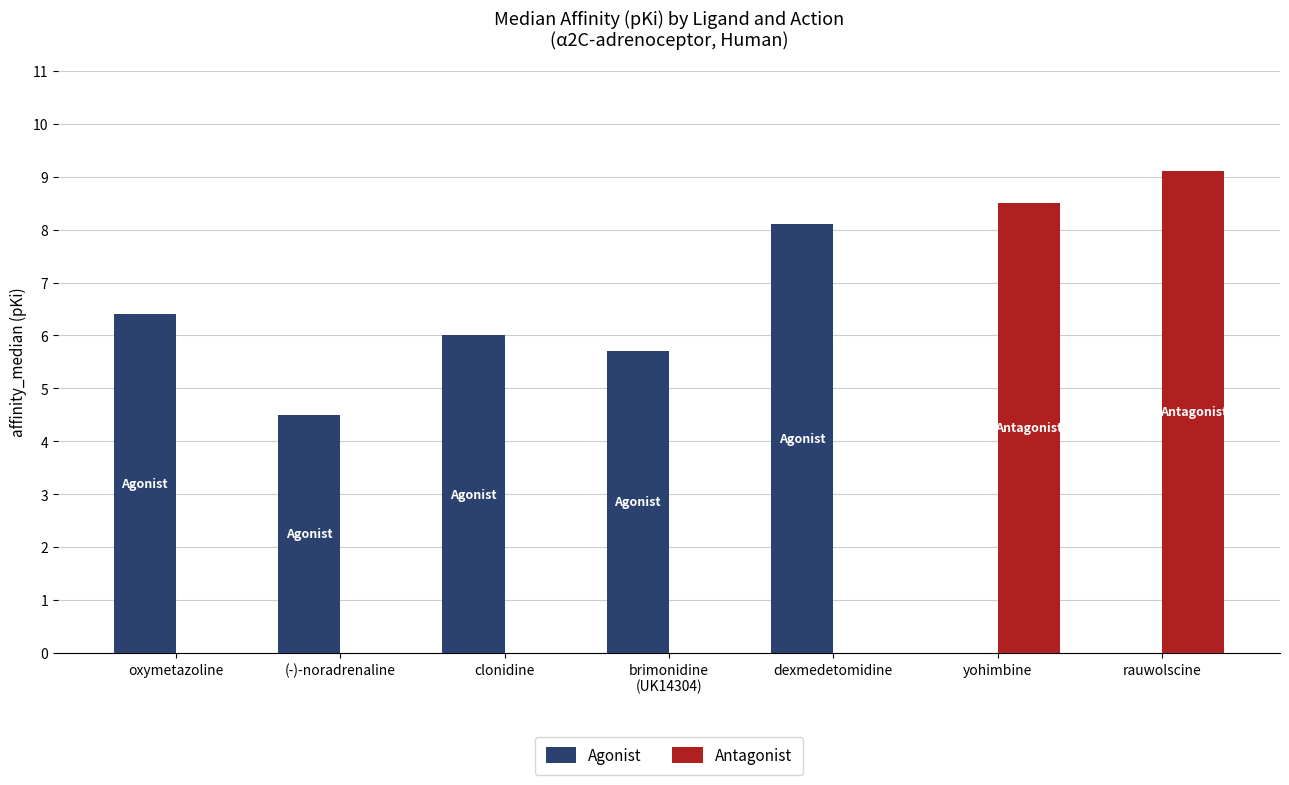

How many series are shown in this chart?

2